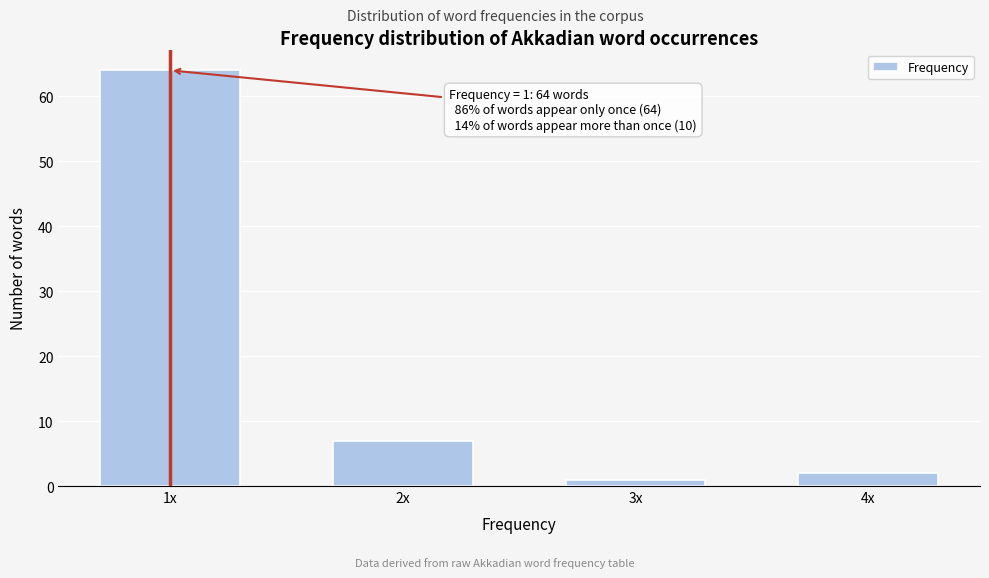

Reading right to left, what are all the values shown in this chart?

4x=2	3x=1	2x=7	1x=64